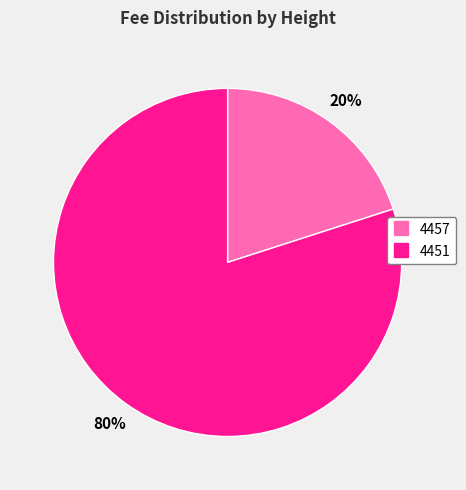

How many slices are in this pie chart?

2